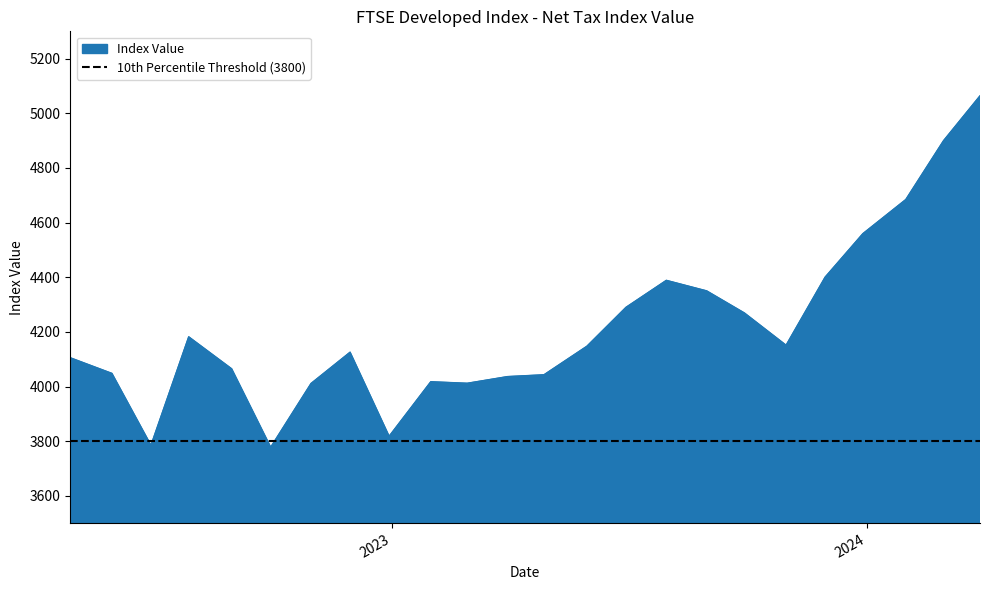

Reading left to right, what are all the values shown in this chart?

4105.3	4048.1	3785.0	4182.0	4064.9	3777.9	4011.3	4125.7	3818.0	4017.6	4012.0	4036.4	4043.1	4147.7	4289.9	4388.7	4350.1	4269.2	4151.2	4400.4	4559.5	4684.5	4899.9	5064.0